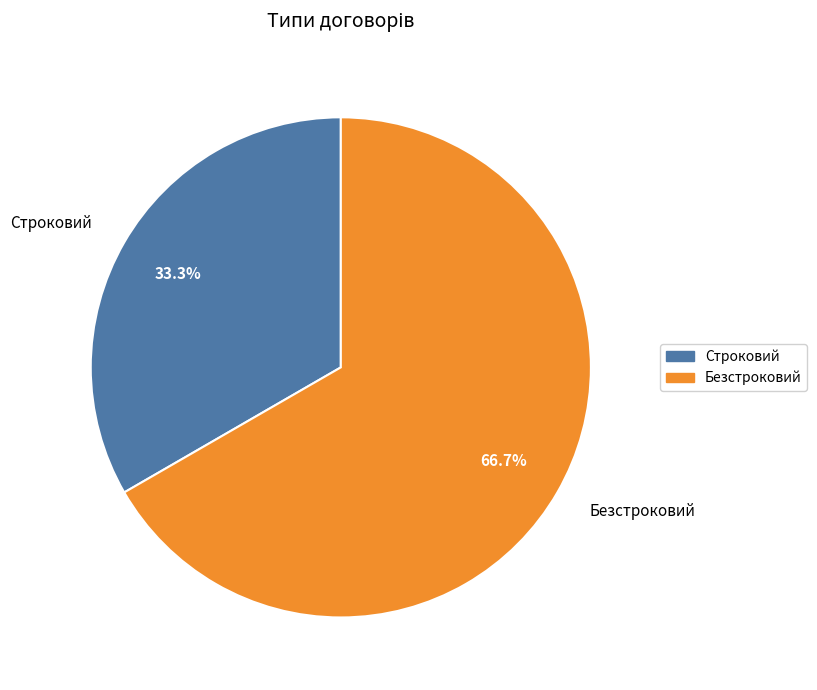

Which category accounts for the majority?

Безстроковий